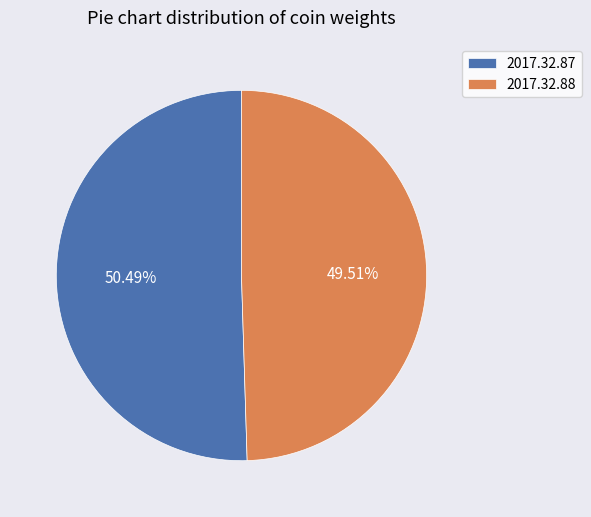

Count the number of slices in the pie.

2